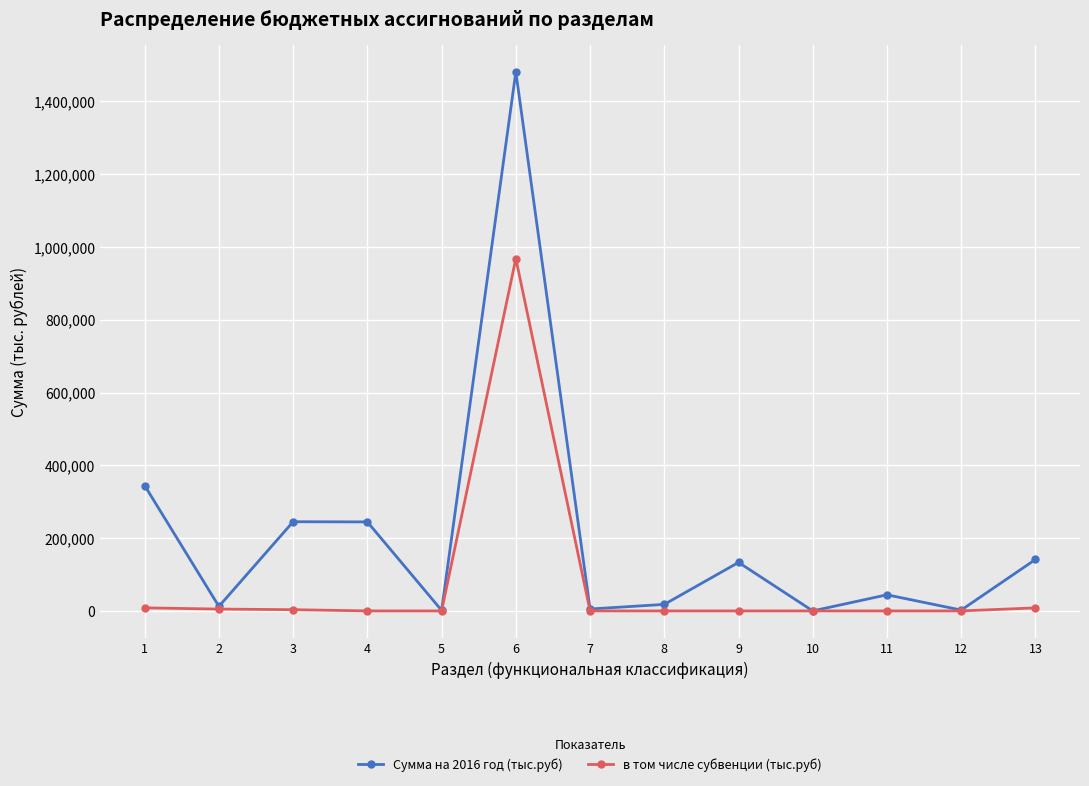

At 6, list the series in order from smallest to largest.

в том числе субвенции (тыс.руб), Сумма на 2016 год (тыс.руб)